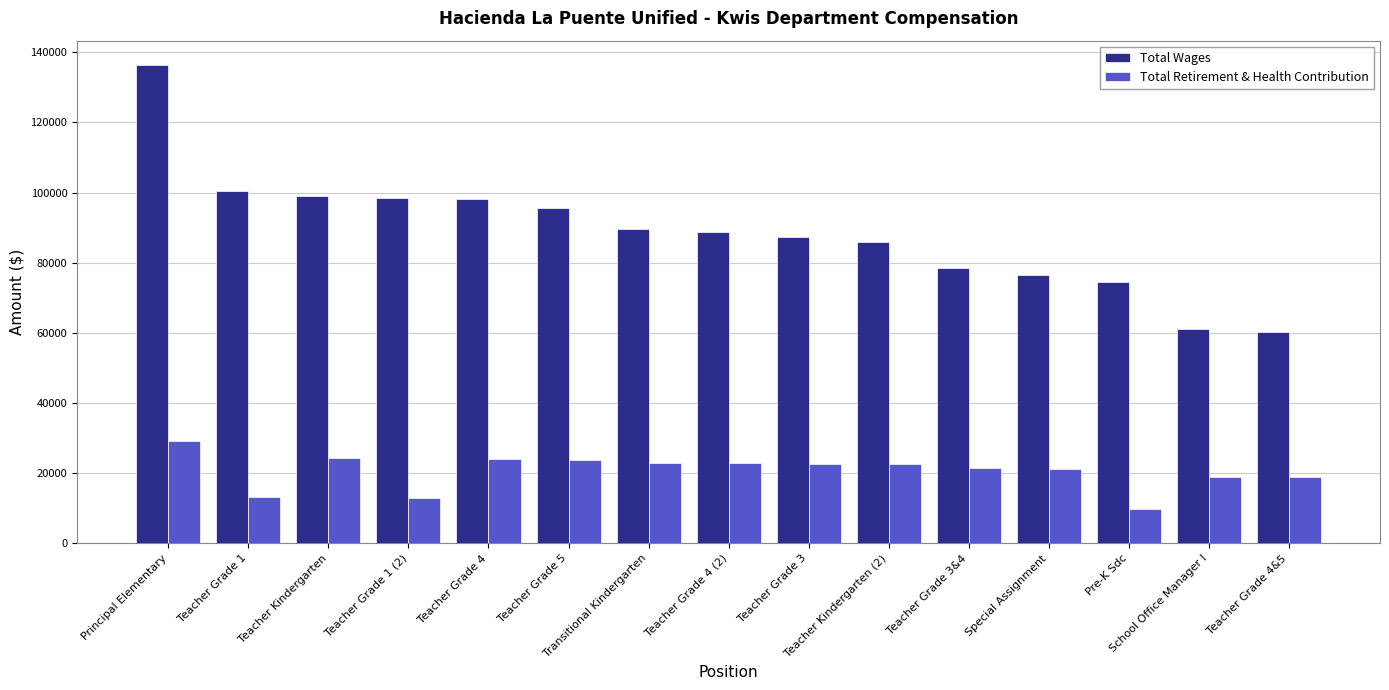

What is the minimum value for Total Wages?

60146